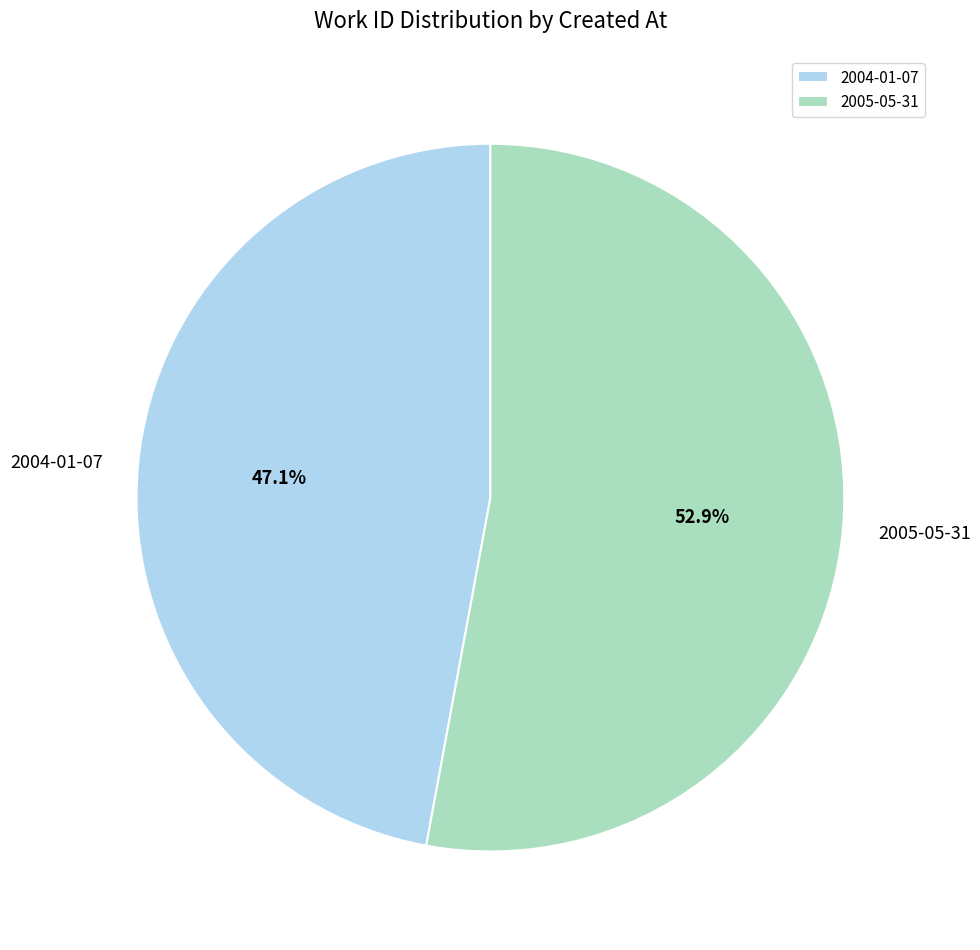

To the nearest percent, what is the difference between the 2004-01-07 and 2005-05-31 slice percentages?

6%